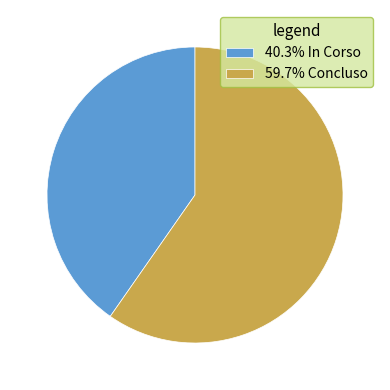

What is the ratio of the value at 59.7% Concluso to the value at 40.3% In Corso?

1.5